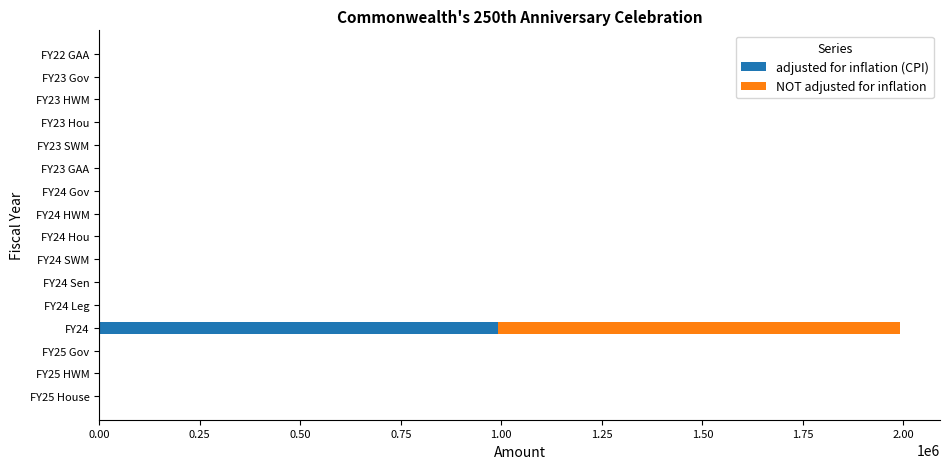

The value of adjusted for inflation (CPI) at FY23 SWM is 645318. True or false?

False